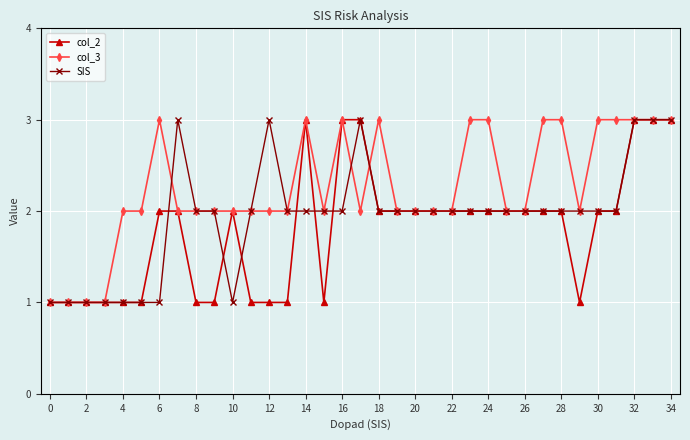

List the series in order of their overall mean, lowest first.

col_2, SIS, col_3